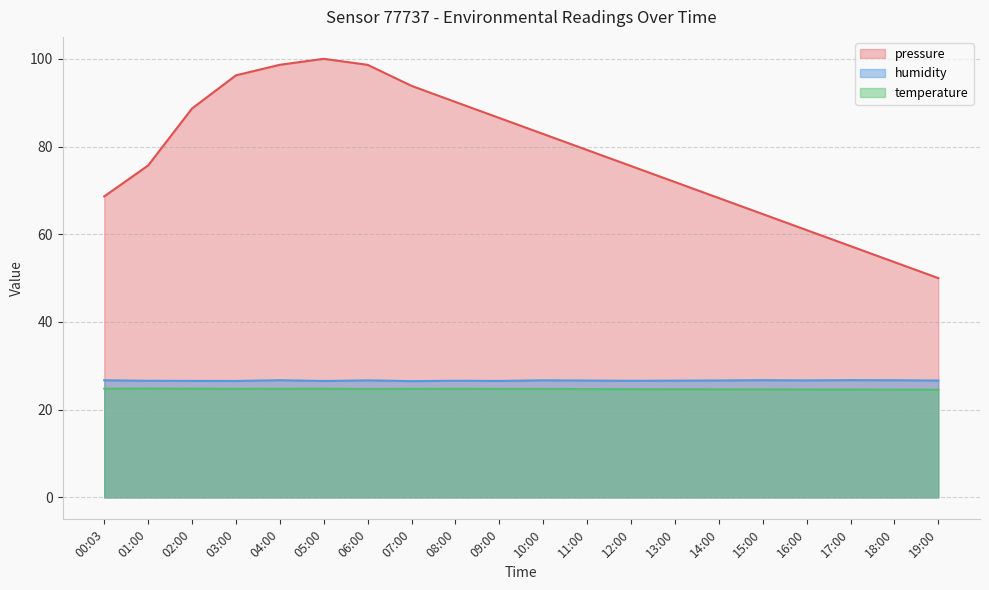

Where does the pressure series first go above 79?

02:00